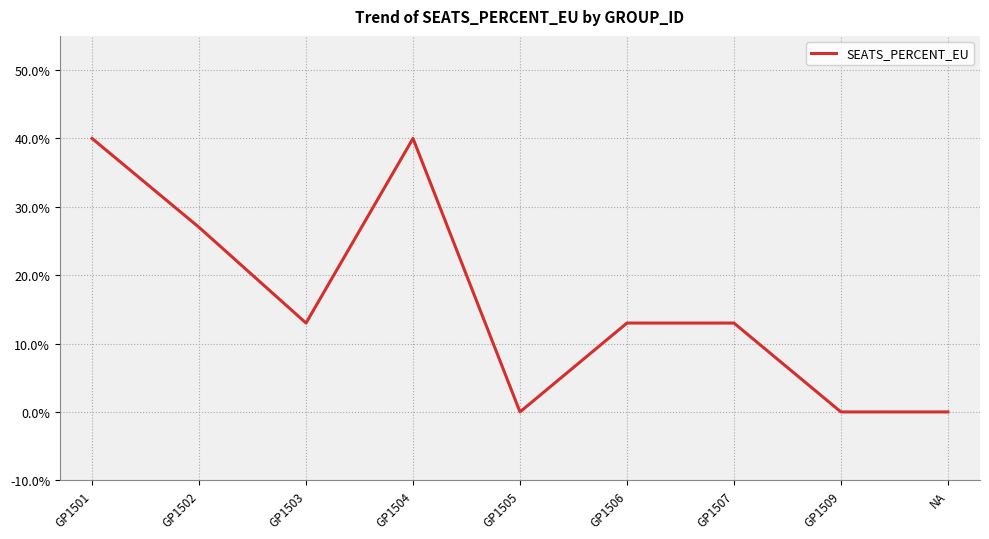

At which label is the value closest to 0?

GP1505